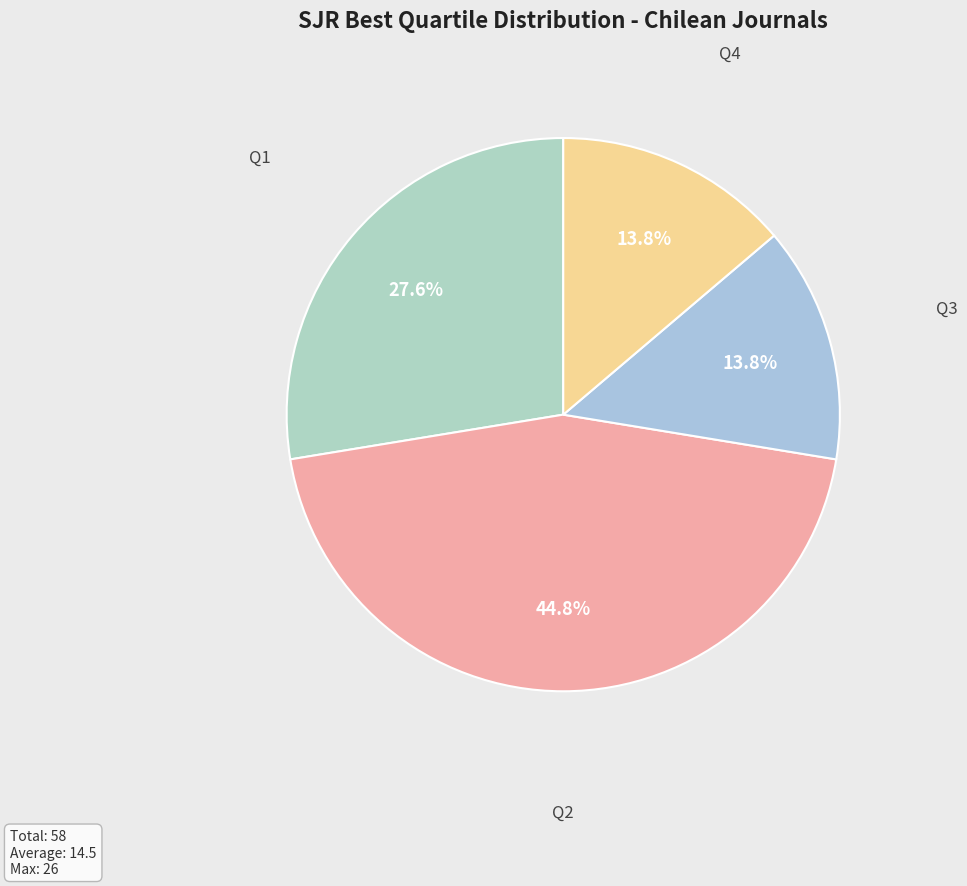

Count the number of slices in the pie.

4